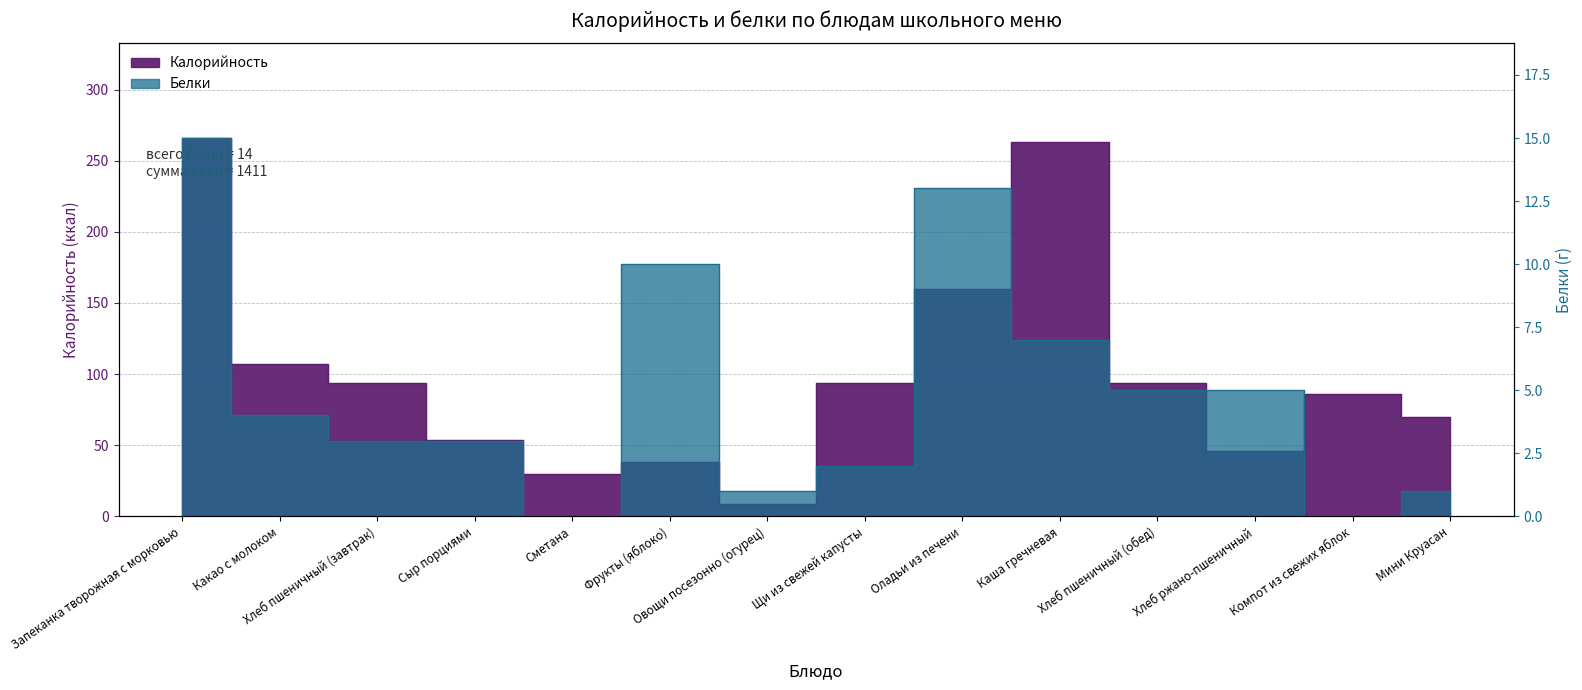

What is the label of the 12th point from the right?

Хлеб пшеничный (завтрак)